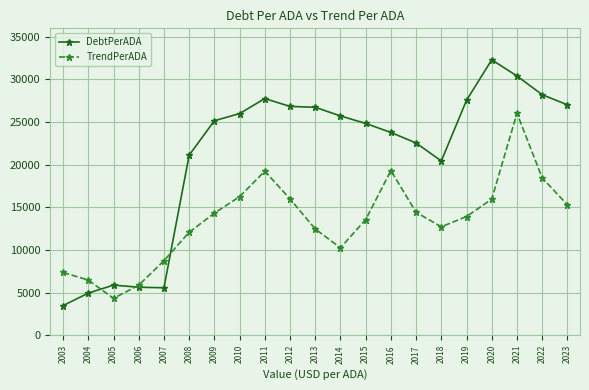

After their last crossing, which series has the higher values: TrendPerADA or DebtPerADA?

DebtPerADA